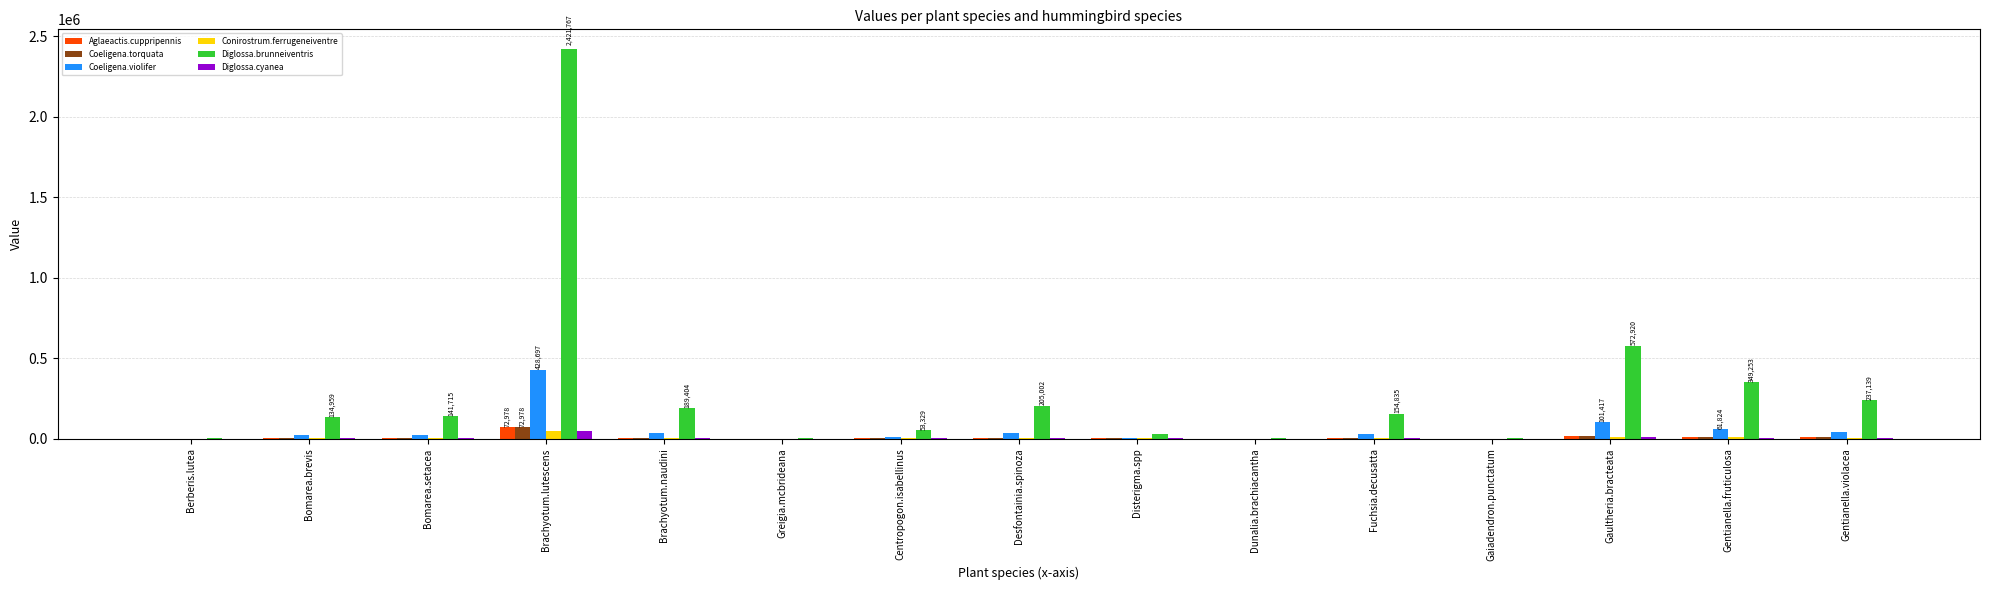

What is the sum of all Diglossa.cyanea values?

82169.0